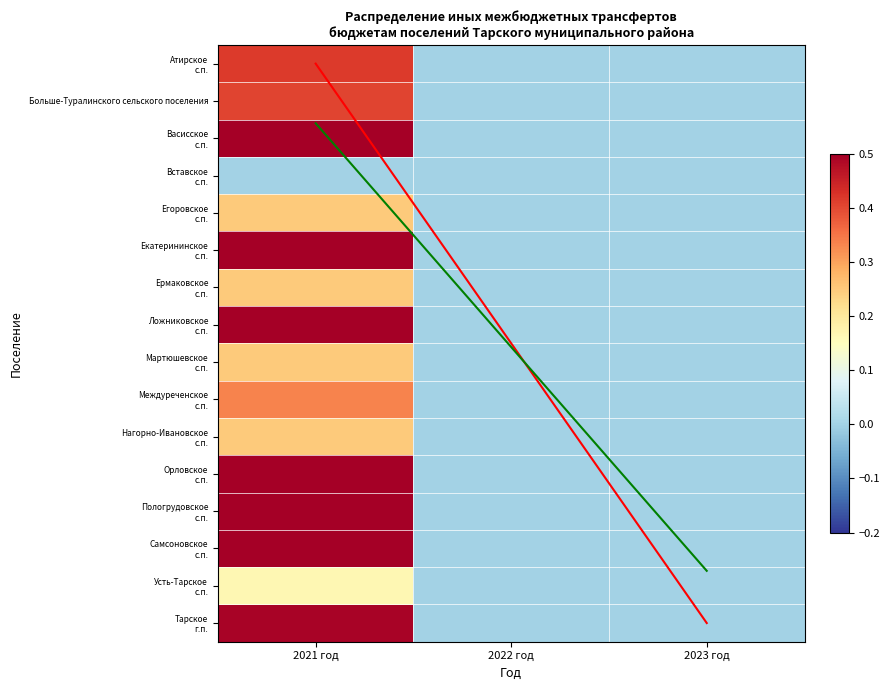

At which category does the chart reach its peak across all series?

2021 год